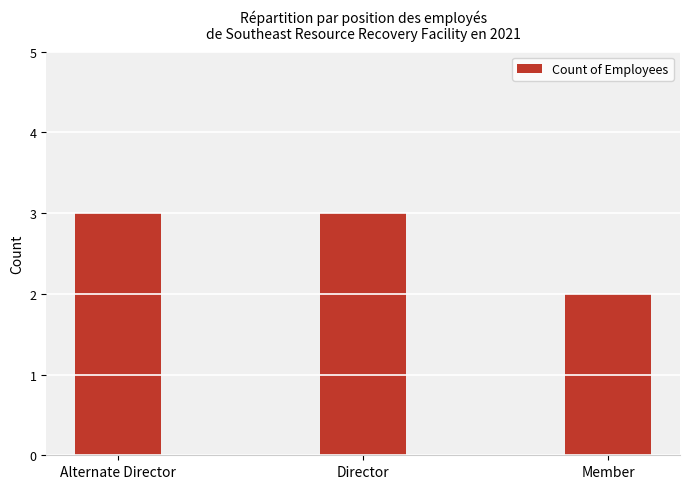

What position from the left is Alternate Director?

1